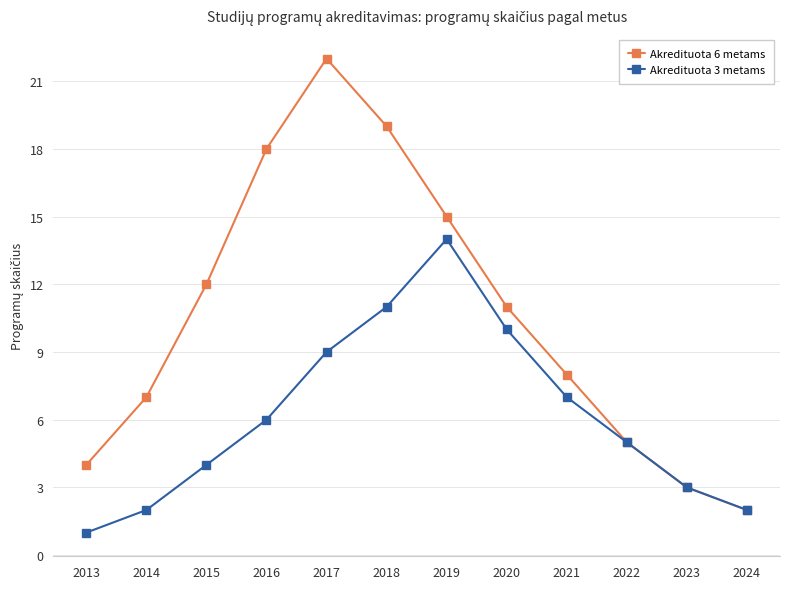

Is it true that Akredituota 6 metams equals 5 at 2023?

False